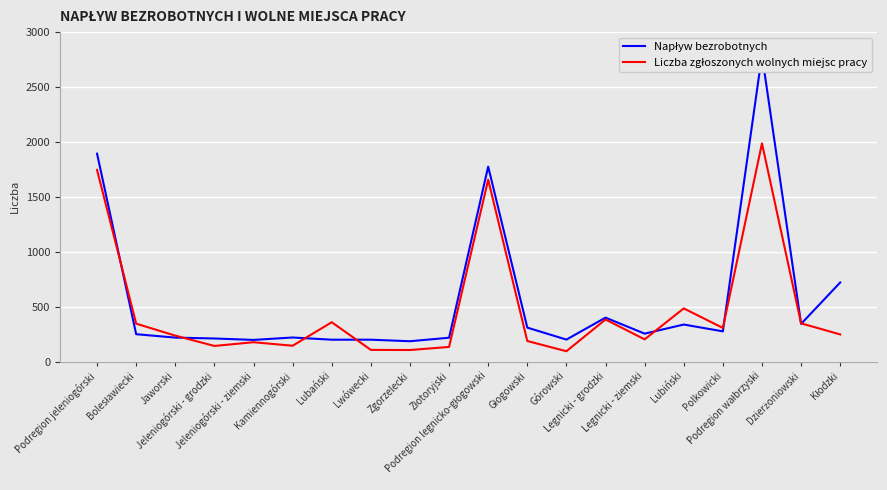

True or false: Liczba zgłoszonych wolnych miejsc pracy and Napływ bezrobotnych intersect in this chart.

True